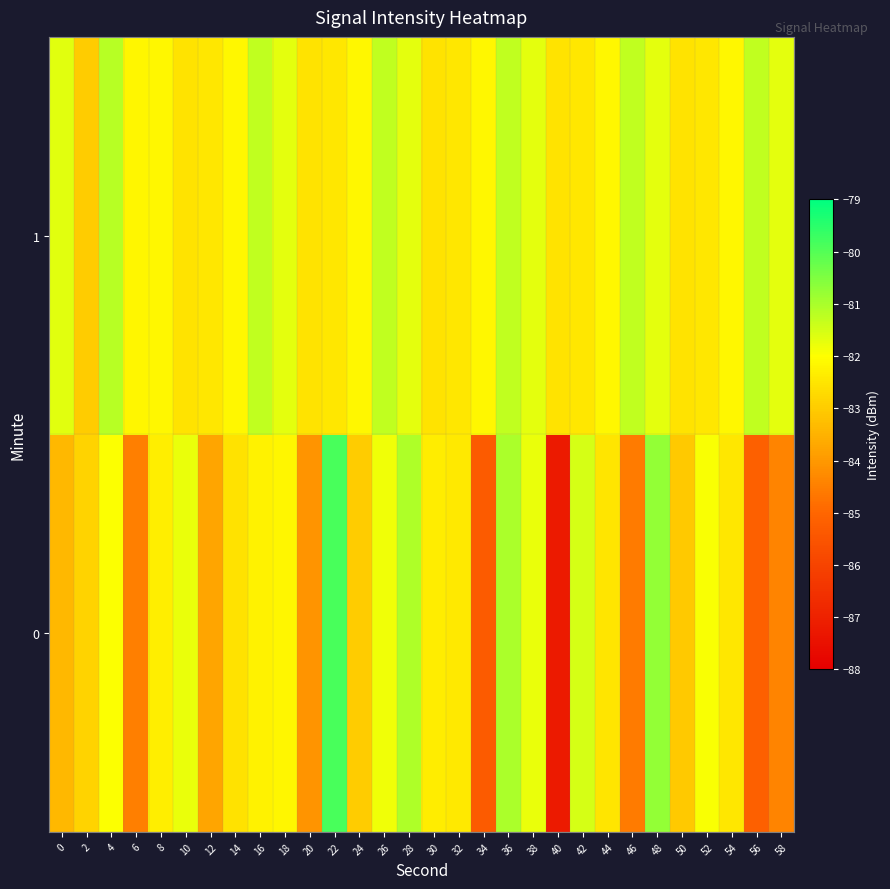

Reading left to right, what are all the values shown in this chart?

0: 0=-83.4	2=-82.8	4=-82.0	6=-84.5	8=-82.3	10=-81.8	12=-83.8	14=-82.6	16=-82.3	18=-82.2	20=-84.1	22=-79.9	24=-83.0	26=-81.8	28=-81.1	30=-82.4	32=-82.4	34=-85.3	36=-81.0	38=-81.8	40=-87.2	42=-81.5	44=-82.5	46=-84.6	48=-80.7	50=-83.1	52=-81.9	54=-82.5	56=-85.2	58=-84.4
1: 0=-81.6	2=-83.0	4=-81.2	6=-82.2	8=-82.2	10=-82.5	12=-82.5	14=-82.1	16=-81.3	18=-81.7	20=-82.5	22=-82.5	24=-82.1	26=-81.3	28=-81.7	30=-82.5	32=-82.5	34=-82.1	36=-81.3	38=-81.7	40=-82.5	42=-82.5	44=-82.1	46=-81.3	48=-81.7	50=-82.5	52=-82.5	54=-82.1	56=-81.3	58=-81.7